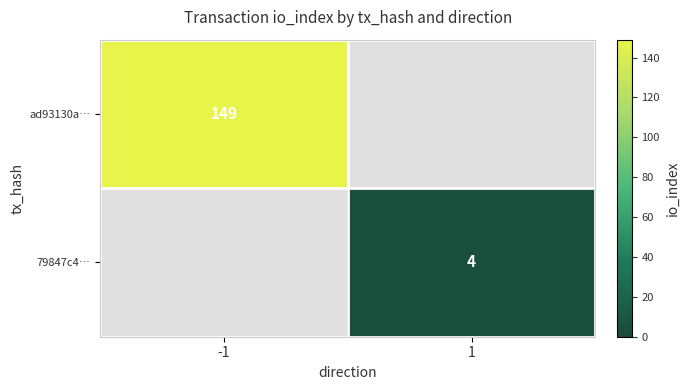

Is it true that 79847c4… equals 4 at 1?

True